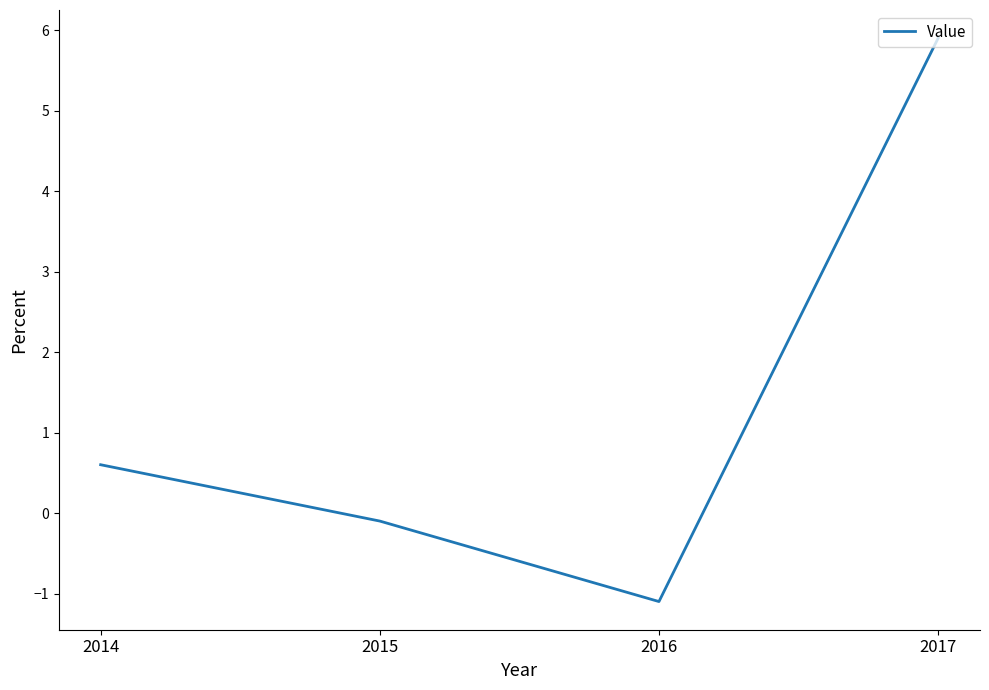

Reading left to right, transcribe all the data shown in this chart.

0.6	-0.1	-1.1	5.9